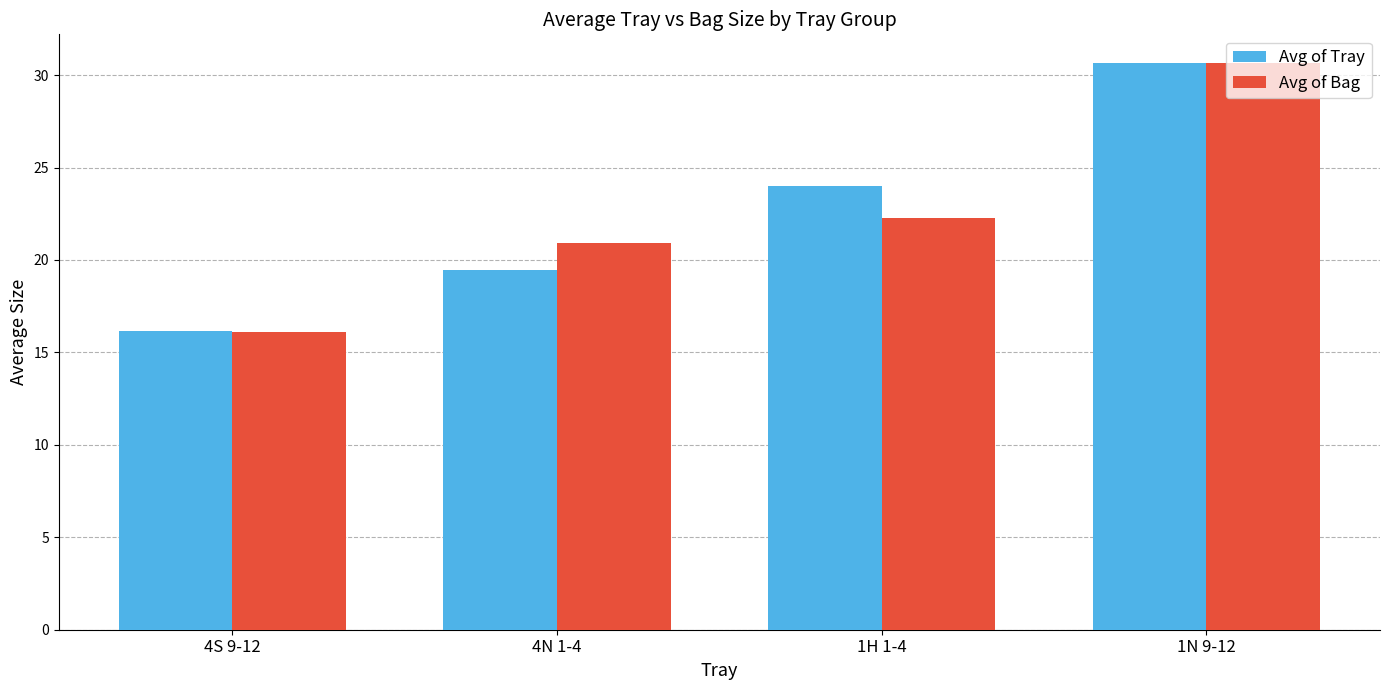

What is the sum of the Avg of Bag values at 1H 1-4 and 1N 9-12?

52.9